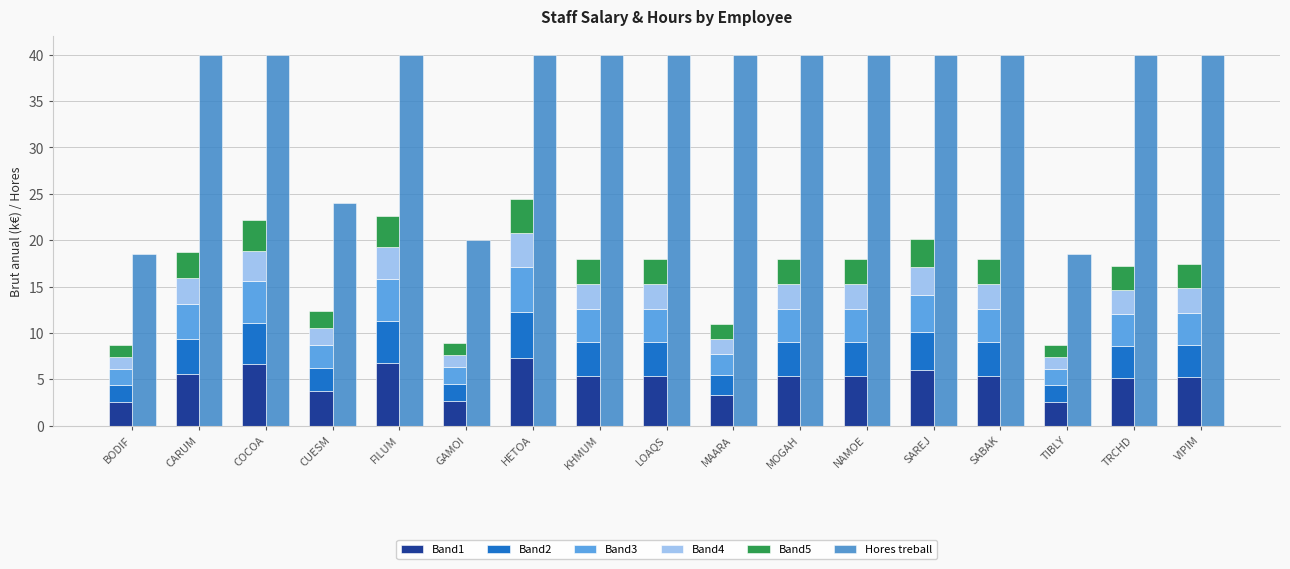

Reading left to right, transcribe all the data shown in this chart.

Band1: 2.6	5.6	6.7	3.7	6.8	2.7	7.3	5.4	5.4	3.3	5.4	5.4	6.0	5.4	2.6	5.2	5.2
Band2: 1.7	3.7	4.4	2.5	4.5	1.8	4.9	3.6	3.6	2.2	3.6	3.6	4.0	3.6	1.7	3.4	3.5
Band3: 1.7	3.7	4.4	2.5	4.5	1.8	4.9	3.6	3.6	2.2	3.6	3.6	4.0	3.6	1.7	3.4	3.5
Band4: 1.3	2.8	3.3	1.9	3.4	1.3	3.7	2.7	2.7	1.6	2.7	2.7	3.0	2.7	1.3	2.6	2.6
Band5: 1.3	2.8	3.3	1.9	3.4	1.3	3.7	2.7	2.7	1.6	2.7	2.7	3.0	2.7	1.3	2.6	2.6
Hores treball: 18.5	40.0	40.0	24.0	40.0	20.0	40.0	40.0	40.0	40.0	40.0	40.0	40.0	40.0	18.5	40.0	40.0